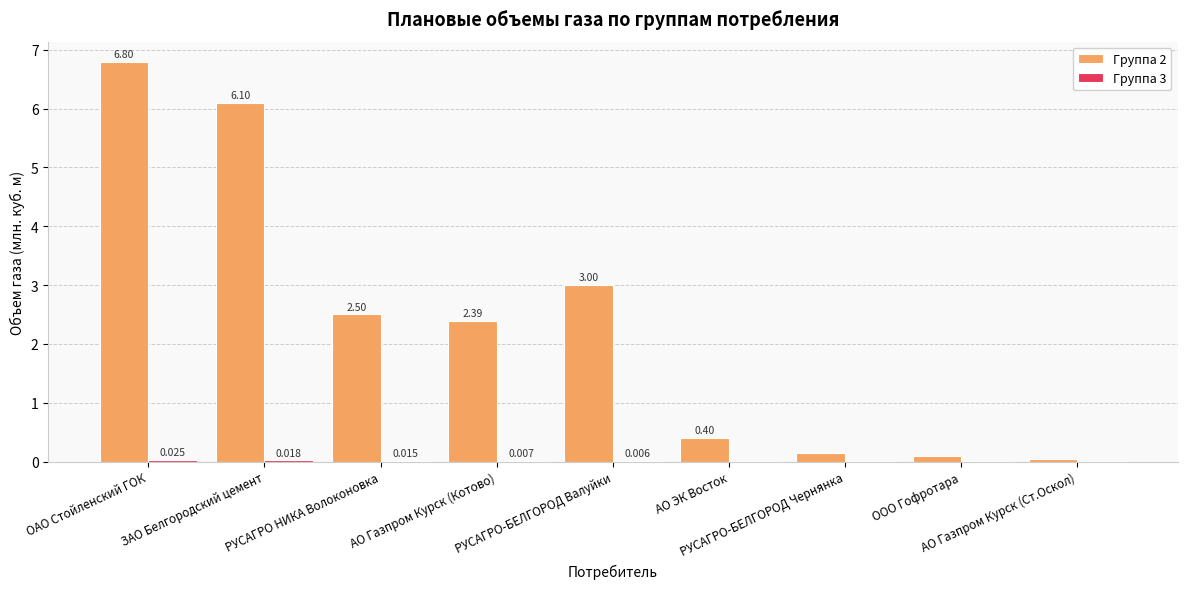

What is the sum of all Группа 2 values?

21.5